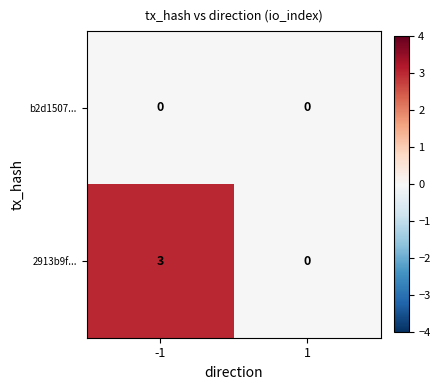

What is the maximum value for 2913b9f...?

3